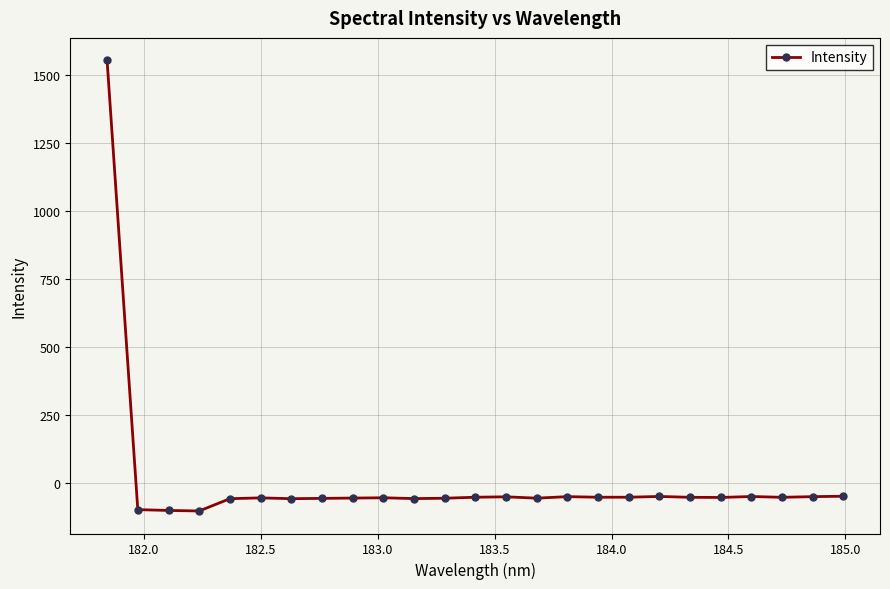

How many data points does each series have?

25